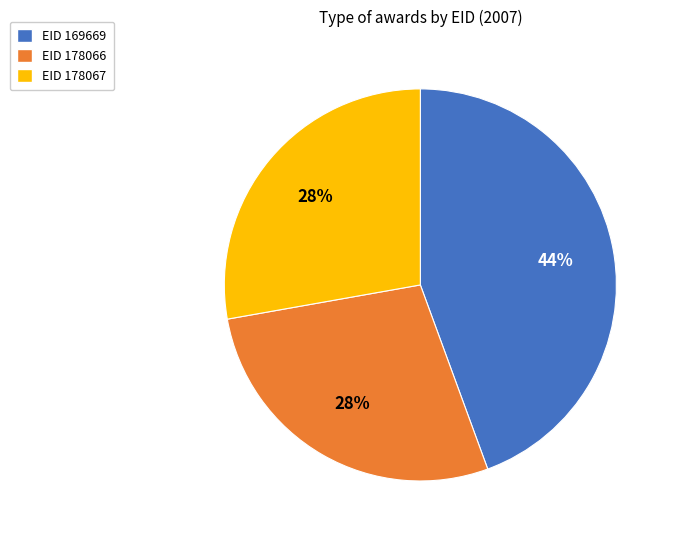

To the nearest percent, what is the average slice percentage?

33%